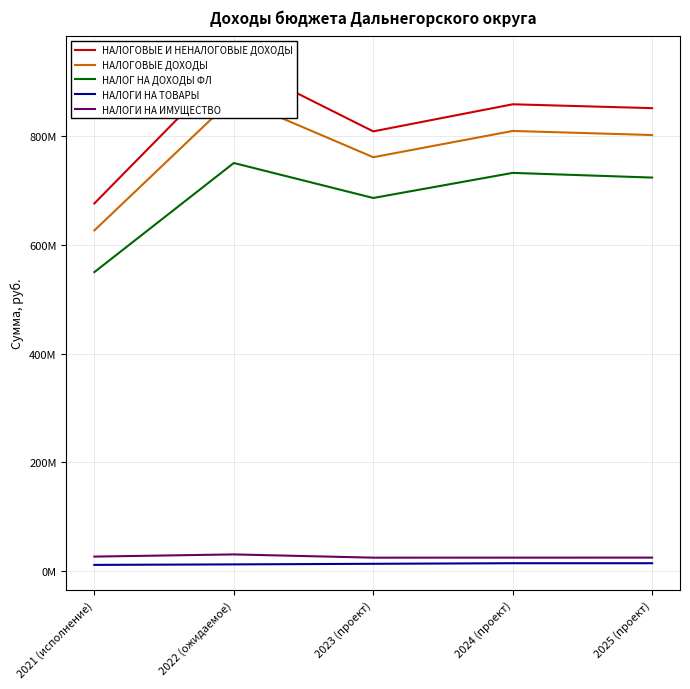

True or false: НАЛОГИ НА ИМУЩЕСТВО has more than 2 interior local peaks.

False